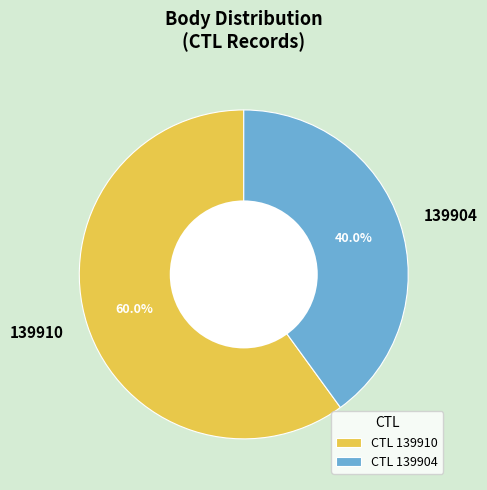

Does 139910 account for over 50% of the chart?

Yes